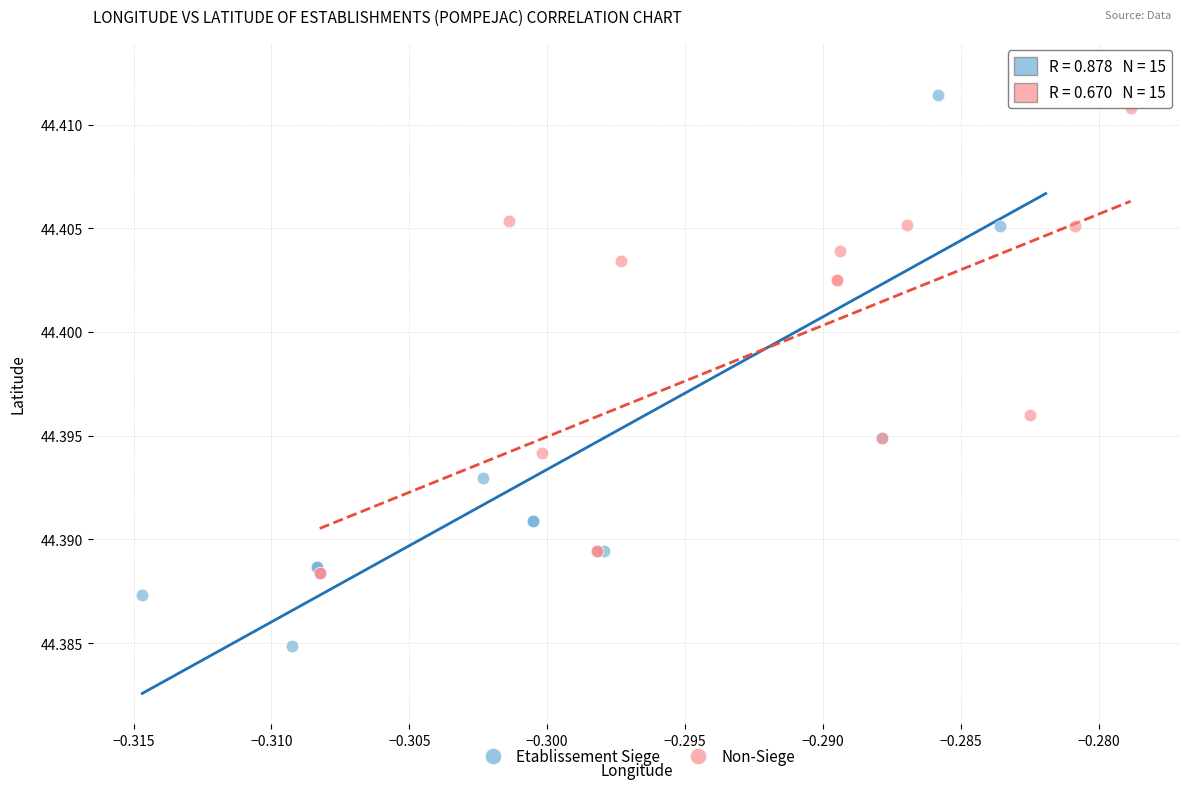

Which series reaches the maximum Y coordinate?

Etablissement Siege